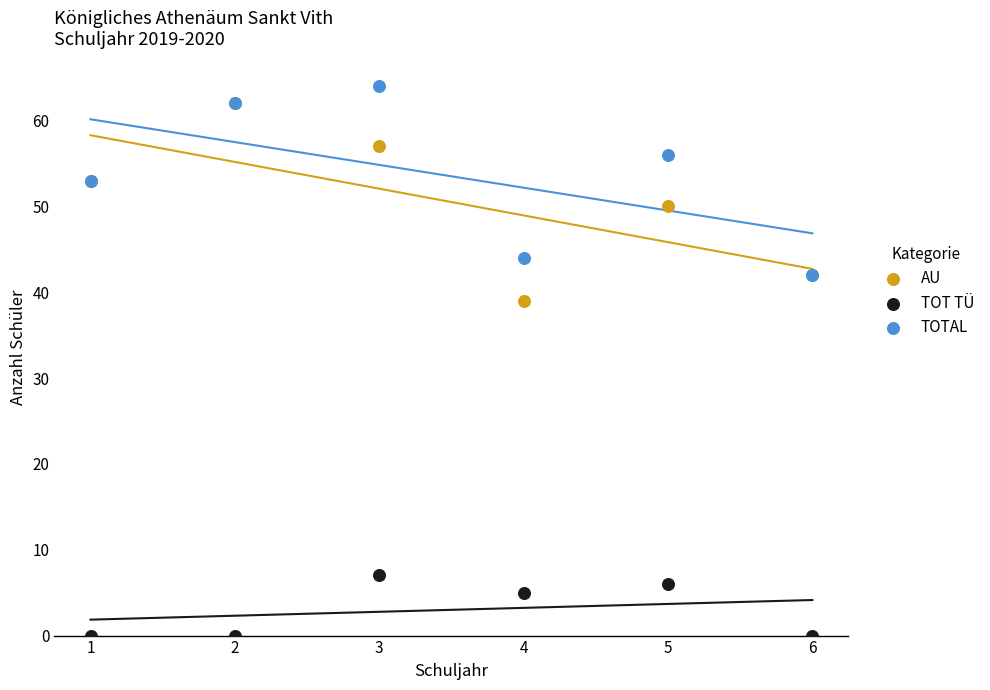

Which series reaches the maximum Y coordinate?

TOTAL